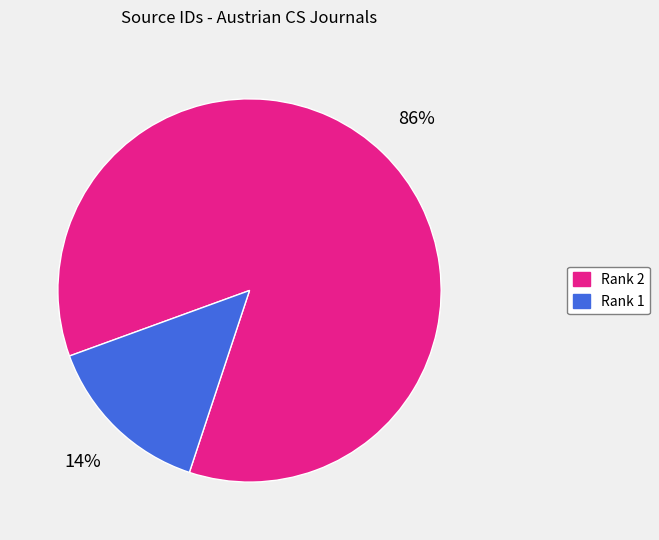

To the nearest percent, what percentage of the pie is Rank 1?

14%